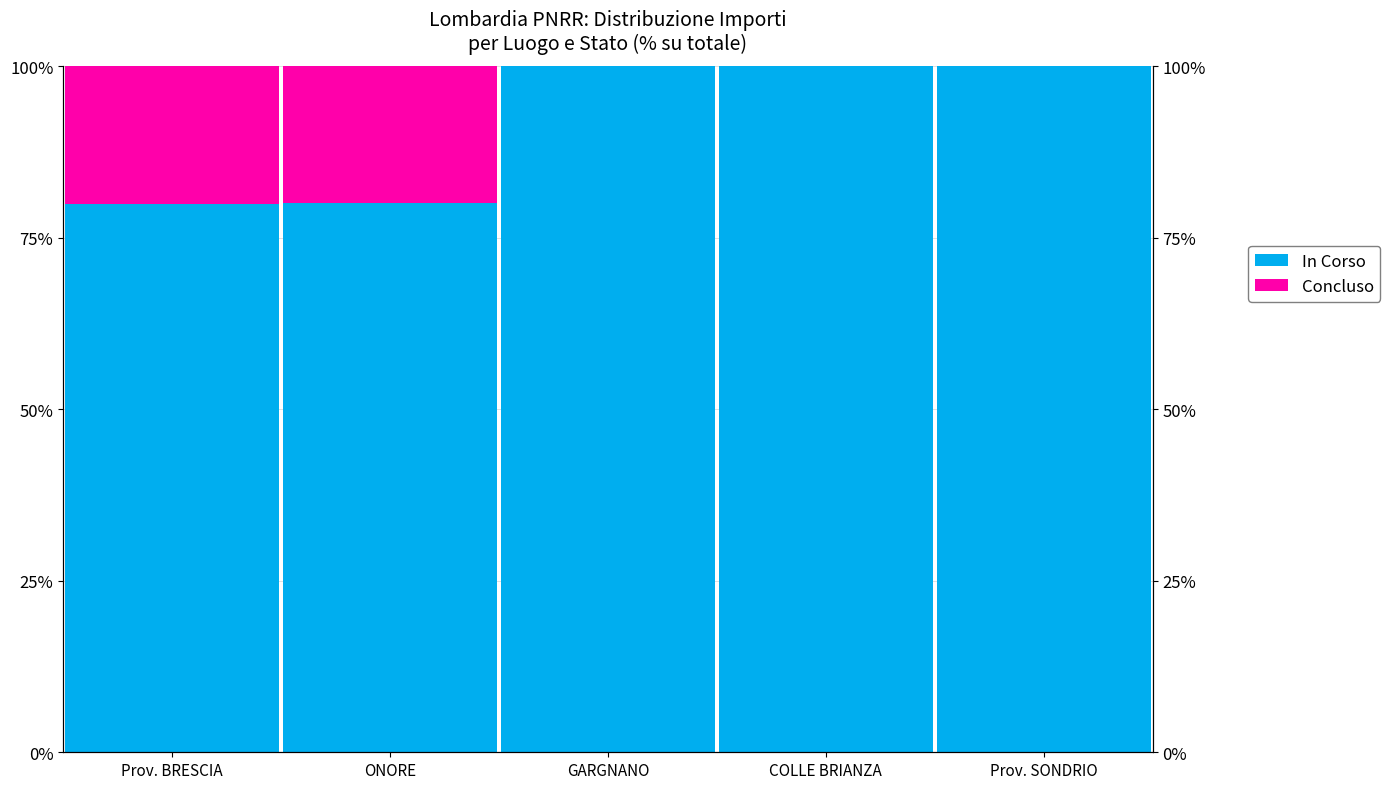

Which category has the lowest value across all series?

GARGNANO